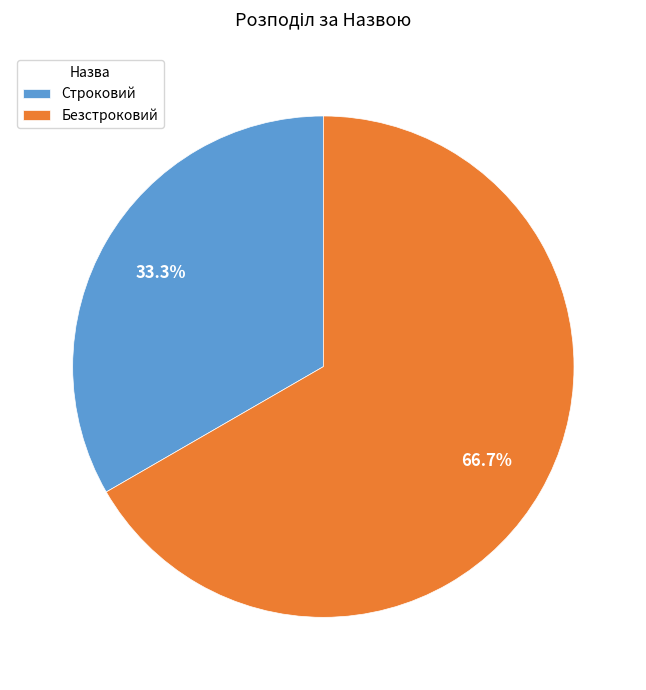

How many slices are in this pie chart?

2